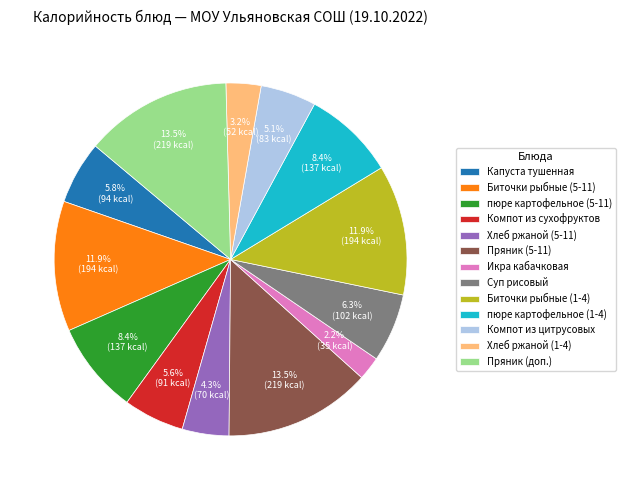

How many slices are in this pie chart?

13